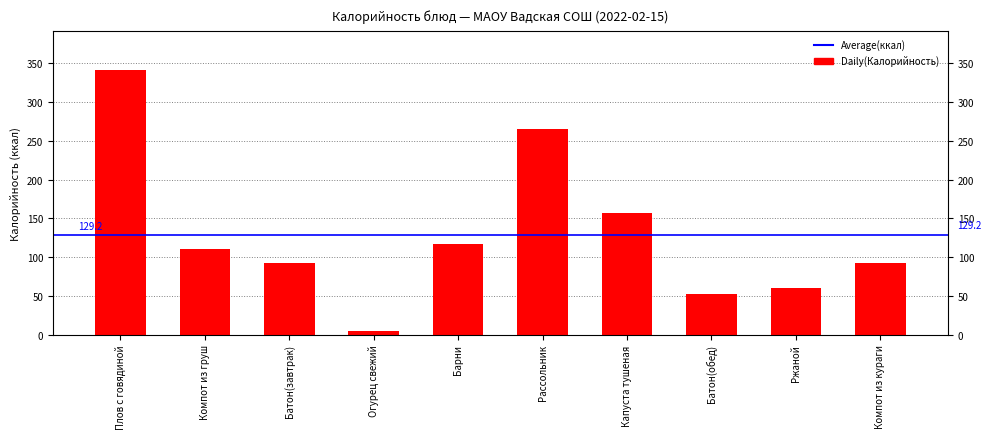

How many values are below 110?

5